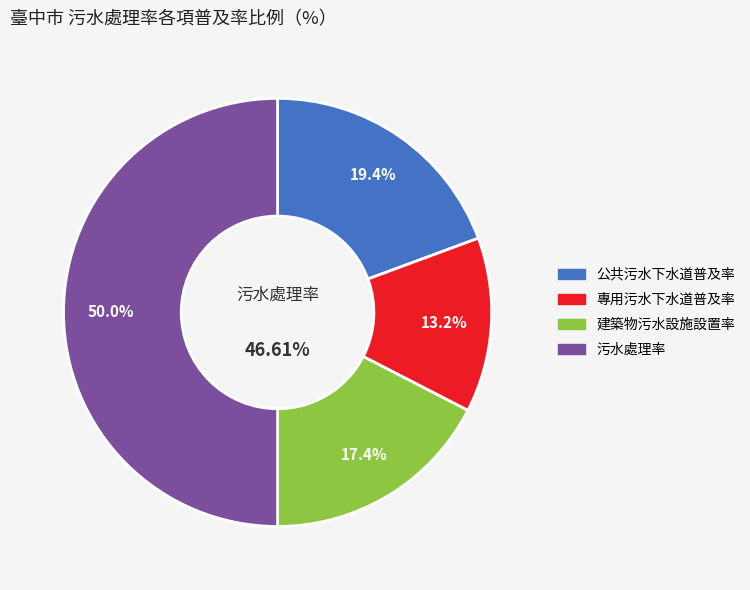

Which slice is the largest?

污水處理率